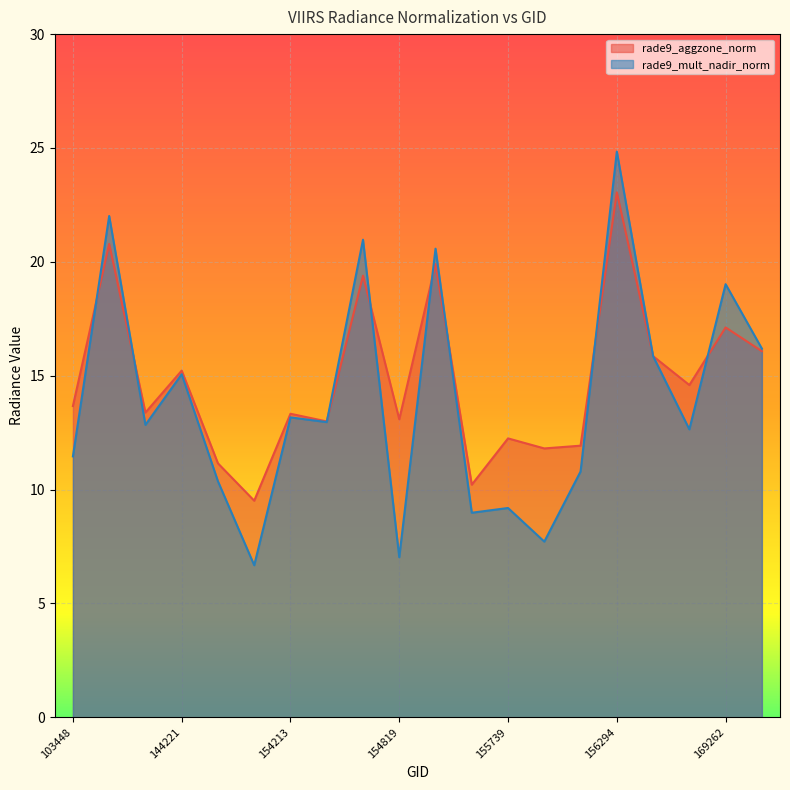

What is the difference between the second highest and minimum values in the rade9_mult_nadir_norm series?

15.3